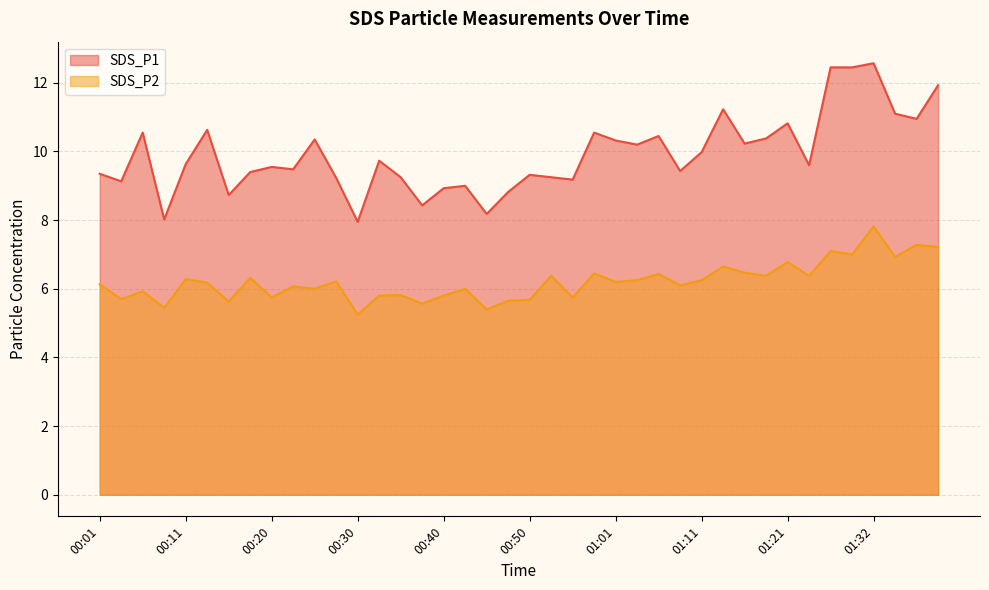

What is the average value of the SDS_P1 series?

9.9